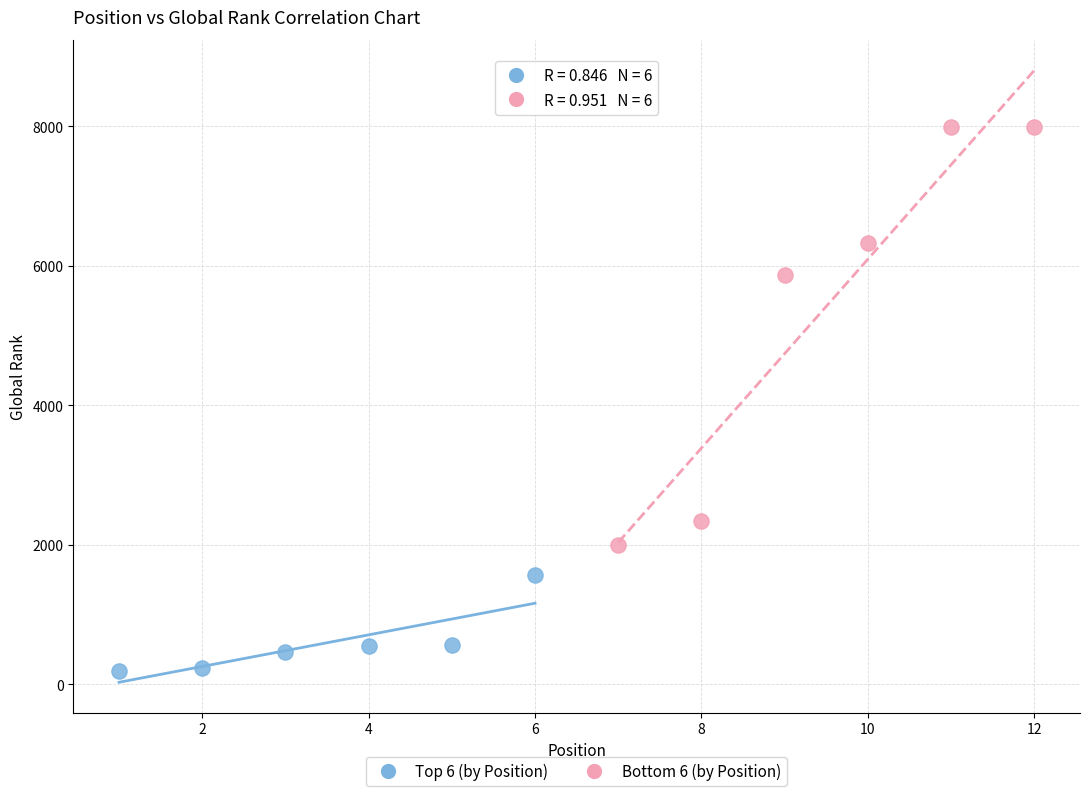

Which series contains the highest Y value?

Bottom 6 (by Position)